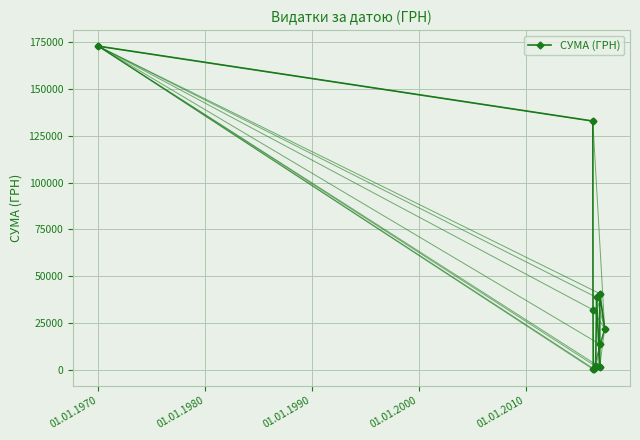

What is the value of the СУМА (ГРН) point at the 2nd from the left?

132858.7